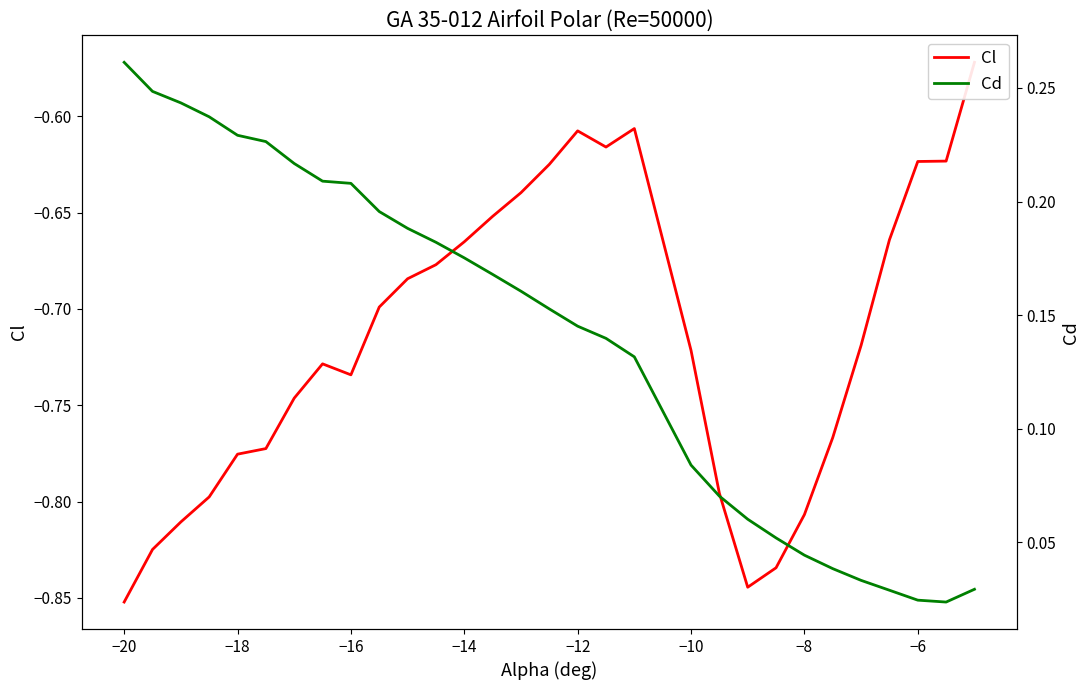

True or false: Cl has a value of -0.2 at 13.

False